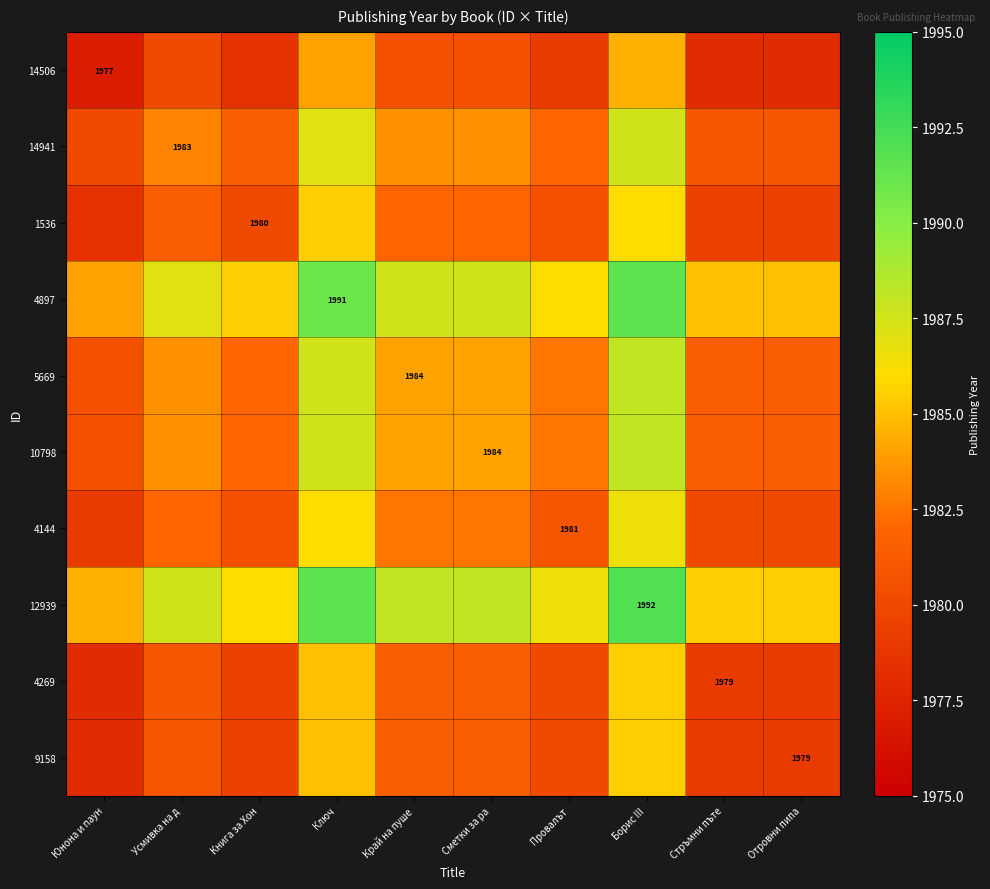

Count the number of data series in this chart.

10